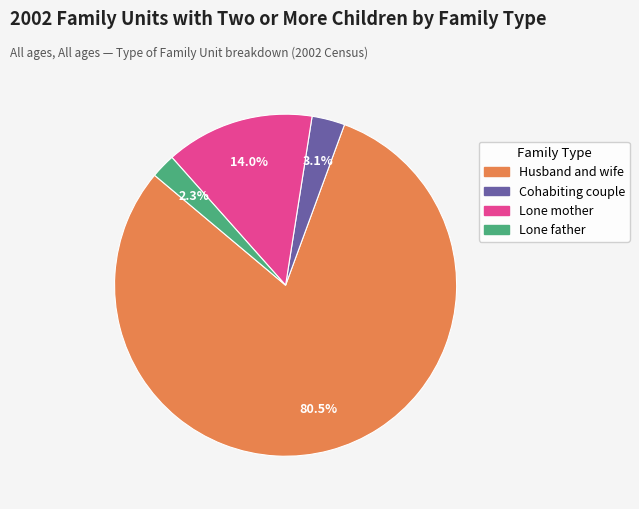

Combined, do Lone father and Cohabiting couple account for over 50%?

No